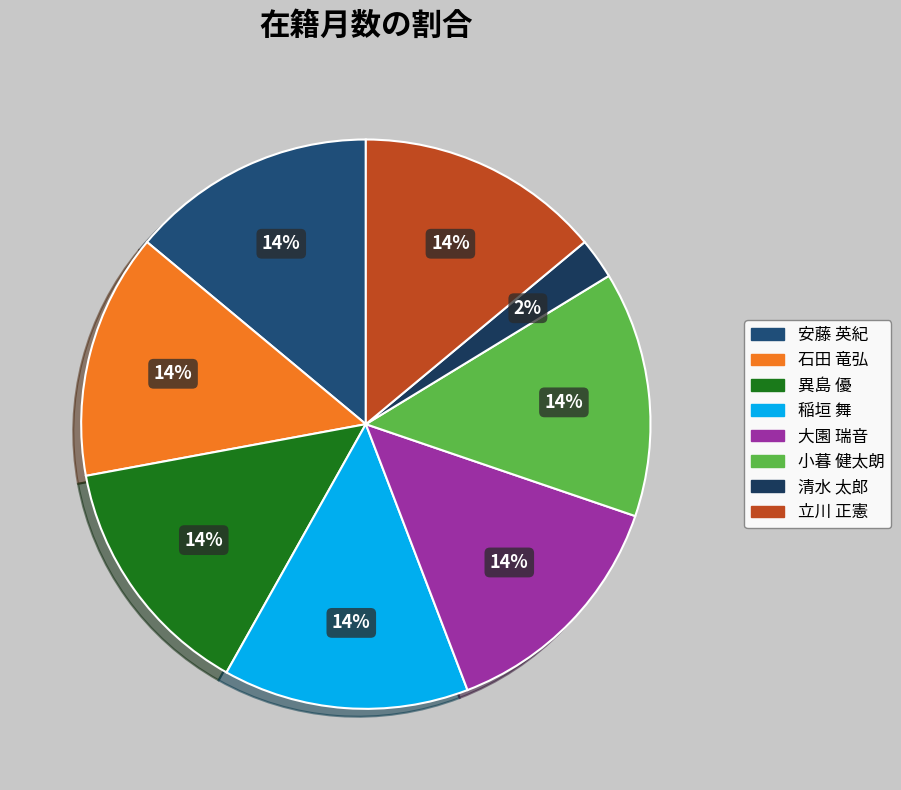

Is it true that 大園 瑞音 is 14% of the pie?

True